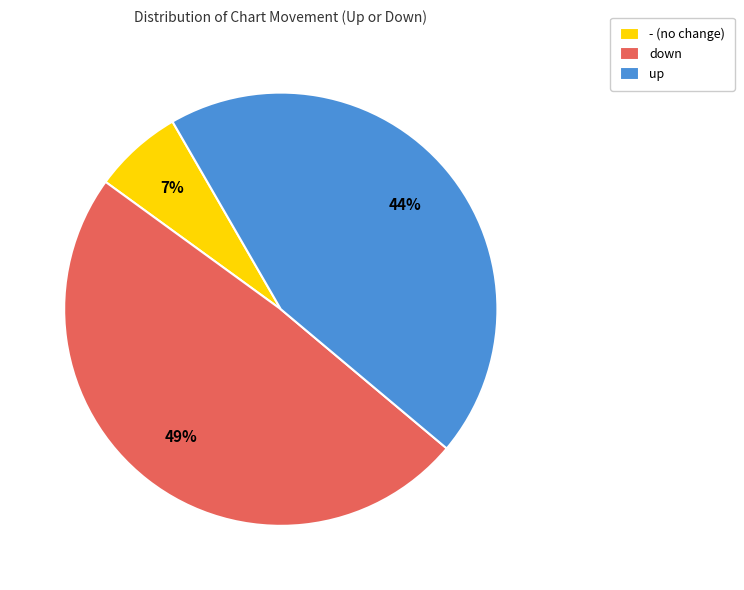

True or false: down accounts for 43% of the total.

False